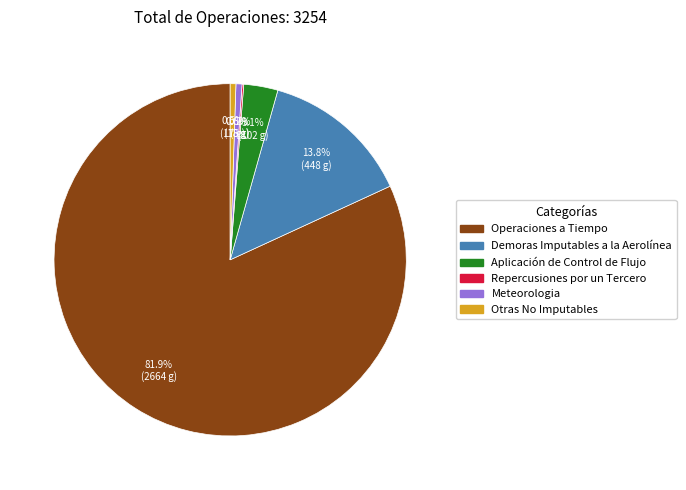

Between Aplicación de Control de Flujo and Demoras Imputables a la Aerolínea, which is larger?

Demoras Imputables a la Aerolínea